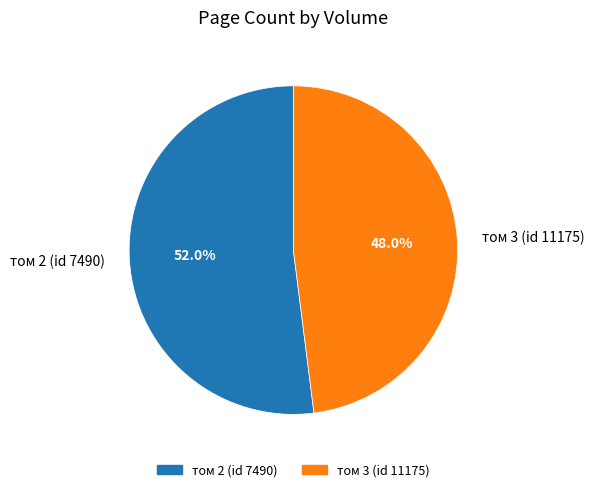

True or false: том 3 (id 11175) accounts for 48% of the total.

True